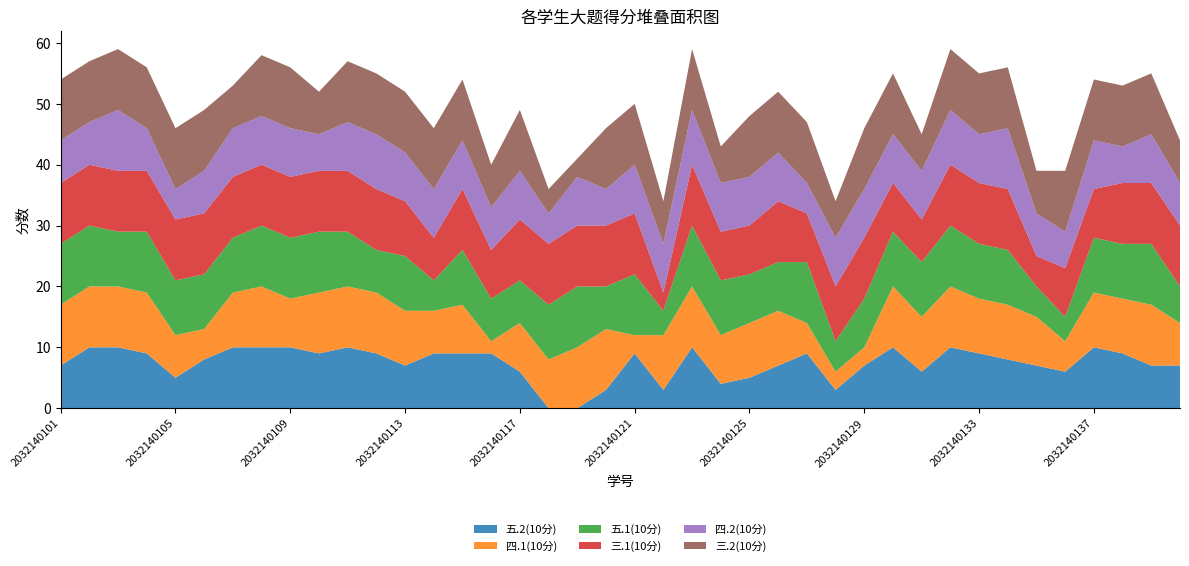

Reading left to right, what are all the values shown in this chart?

五.2(10分): 2032140101=7	2032140102=10	2032140103=10	2032140104=9	2032140105=5	2032140106=8	2032140107=10	2032140108=10	2032140109=10	2032140110=9	2032140111=10	2032140112=9	2032140113=7	2032140114=9	2032140115=9	2032140116=9	2032140117=6	2032140118=0	2032140119=0	2032140120=3	2032140121=9	2032140122=3	2032140123=10	2032140124=4	2032140125=5	2032140126=7	2032140127=9	2032140128=3	2032140129=7	2032140130=10	2032140131=6	2032140132=10	2032140133=9	2032140134=8	2032140135=7	2032140136=6	2032140137=10	2032140138=9	2032140139=7	2032140140=7
四.1(10分): 2032140101=10	2032140102=10	2032140103=10	2032140104=10	2032140105=7	2032140106=5	2032140107=9	2032140108=10	2032140109=8	2032140110=10	2032140111=10	2032140112=10	2032140113=9	2032140114=7	2032140115=8	2032140116=2	2032140117=8	2032140118=8	2032140119=10	2032140120=10	2032140121=3	2032140122=9	2032140123=10	2032140124=8	2032140125=9	2032140126=9	2032140127=5	2032140128=3	2032140129=3	2032140130=10	2032140131=9	2032140132=10	2032140133=9	2032140134=9	2032140135=8	2032140136=5	2032140137=9	2032140138=9	2032140139=10	2032140140=7
五.1(10分): 2032140101=10	2032140102=10	2032140103=9	2032140104=10	2032140105=9	2032140106=9	2032140107=9	2032140108=10	2032140109=10	2032140110=10	2032140111=9	2032140112=7	2032140113=9	2032140114=5	2032140115=9	2032140116=7	2032140117=7	2032140118=9	2032140119=10	2032140120=7	2032140121=10	2032140122=4	2032140123=10	2032140124=9	2032140125=8	2032140126=8	2032140127=10	2032140128=5	2032140129=8	2032140130=9	2032140131=9	2032140132=10	2032140133=9	2032140134=9	2032140135=5	2032140136=4	2032140137=9	2032140138=9	2032140139=10	2032140140=6
三.1(10分): 2032140101=10	2032140102=10	2032140103=10	2032140104=10	2032140105=10	2032140106=10	2032140107=10	2032140108=10	2032140109=10	2032140110=10	2032140111=10	2032140112=10	2032140113=9	2032140114=7	2032140115=10	2032140116=8	2032140117=10	2032140118=10	2032140119=10	2032140120=10	2032140121=10	2032140122=3	2032140123=10	2032140124=8	2032140125=8	2032140126=10	2032140127=8	2032140128=9	2032140129=10	2032140130=8	2032140131=7	2032140132=10	2032140133=10	2032140134=10	2032140135=5	2032140136=8	2032140137=8	2032140138=10	2032140139=10	2032140140=10
四.2(10分): 2032140101=7	2032140102=7	2032140103=10	2032140104=7	2032140105=5	2032140106=7	2032140107=8	2032140108=8	2032140109=8	2032140110=6	2032140111=8	2032140112=9	2032140113=8	2032140114=8	2032140115=8	2032140116=7	2032140117=8	2032140118=5	2032140119=8	2032140120=6	2032140121=8	2032140122=8	2032140123=9	2032140124=8	2032140125=8	2032140126=8	2032140127=5	2032140128=8	2032140129=8	2032140130=8	2032140131=8	2032140132=9	2032140133=8	2032140134=10	2032140135=7	2032140136=6	2032140137=8	2032140138=6	2032140139=8	2032140140=7
三.2(10分): 2032140101=10	2032140102=10	2032140103=10	2032140104=10	2032140105=10	2032140106=10	2032140107=7	2032140108=10	2032140109=10	2032140110=7	2032140111=10	2032140112=10	2032140113=10	2032140114=10	2032140115=10	2032140116=7	2032140117=10	2032140118=4	2032140119=3	2032140120=10	2032140121=10	2032140122=7	2032140123=10	2032140124=6	2032140125=10	2032140126=10	2032140127=10	2032140128=6	2032140129=10	2032140130=10	2032140131=6	2032140132=10	2032140133=10	2032140134=10	2032140135=7	2032140136=10	2032140137=10	2032140138=10	2032140139=10	2032140140=7